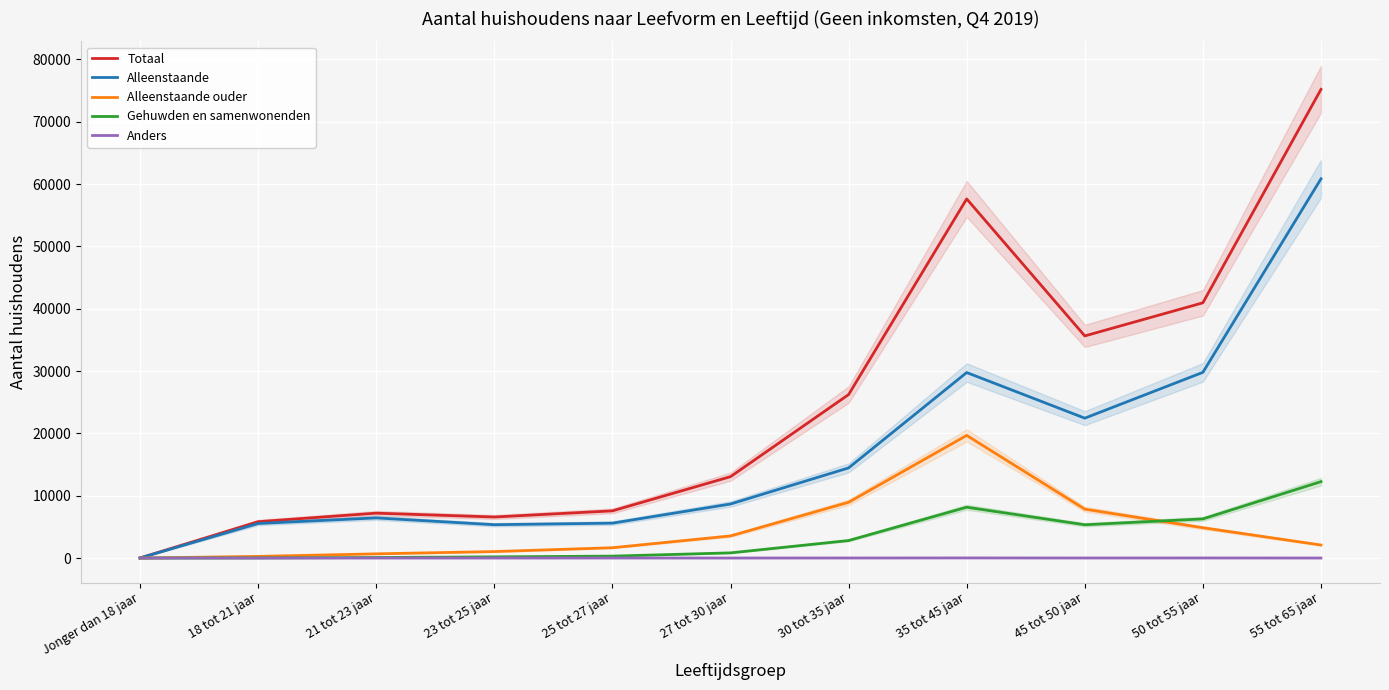

Which label corresponds to the largest value in the chart?

55 tot 65 jaar